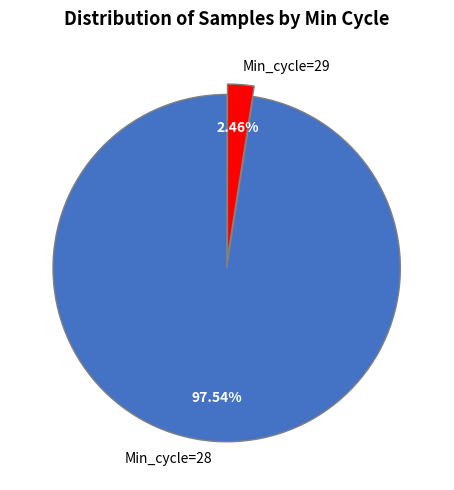

Does Min_cycle=28 represent more than half of the total?

Yes